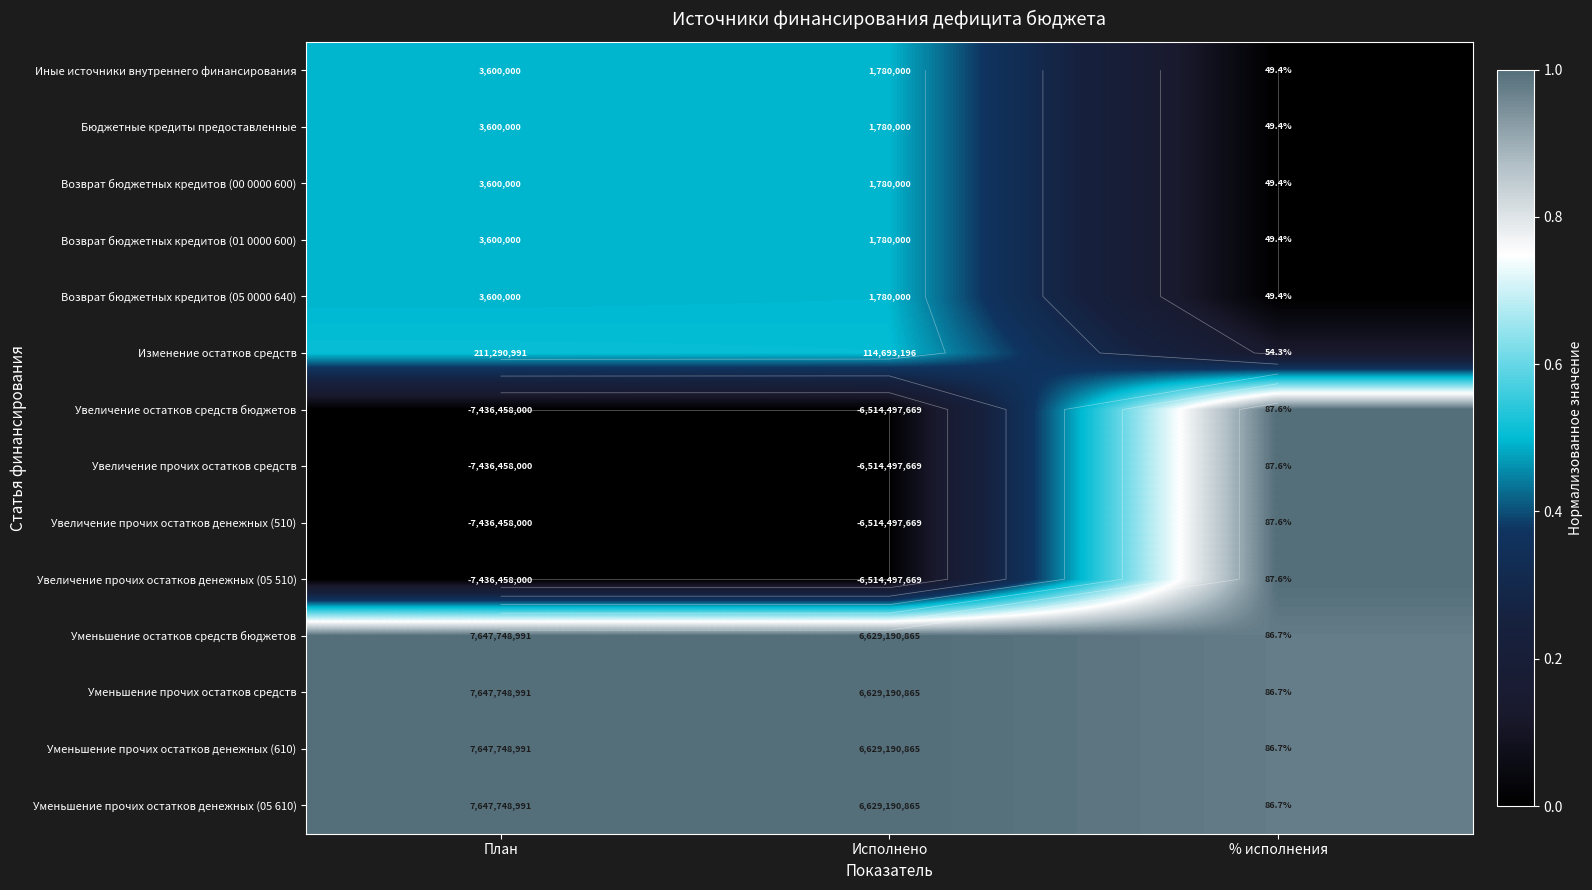

Between План and % исполнения, which is larger?

План